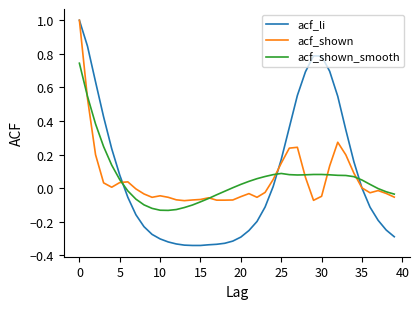

Which series has the widest spread of values?

acf_li